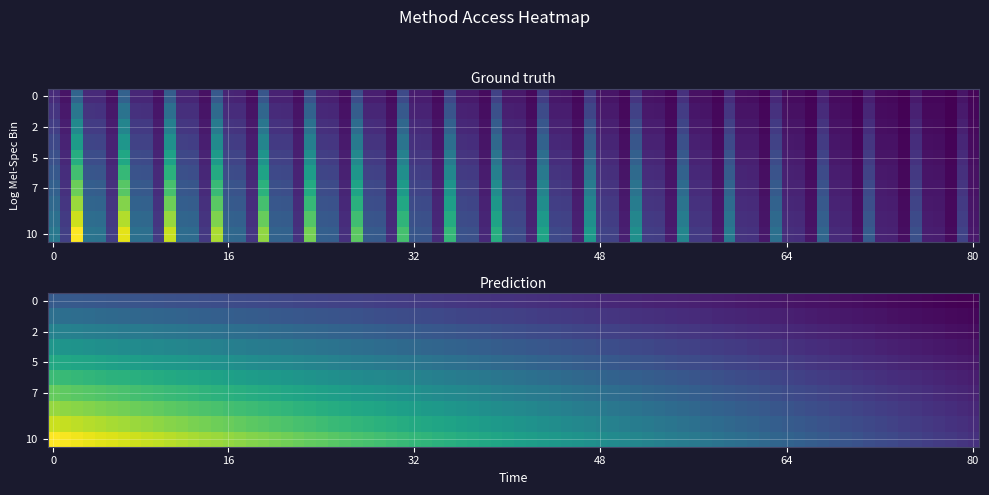

The ftp3.ceda.ac.uk series shows 1 at 3. True or false?

False